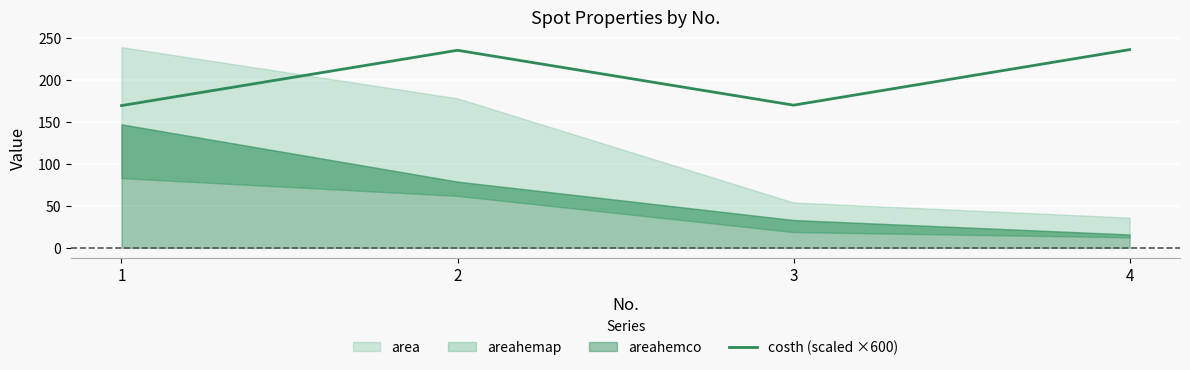

How many points are higher than both their immediate neighbors (excluding endpoints)?

1